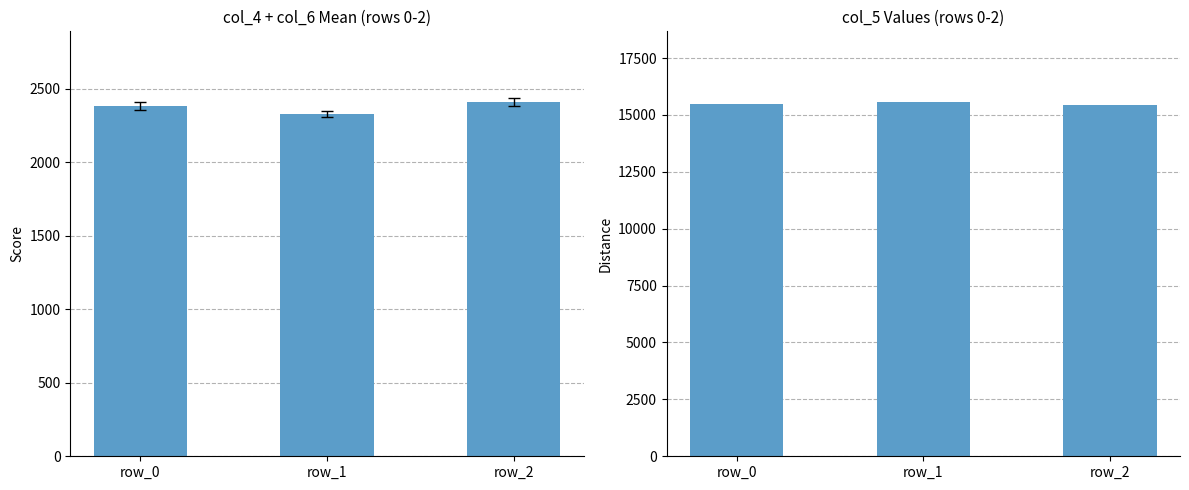

Between row_2 and row_0, which is larger?

row_2